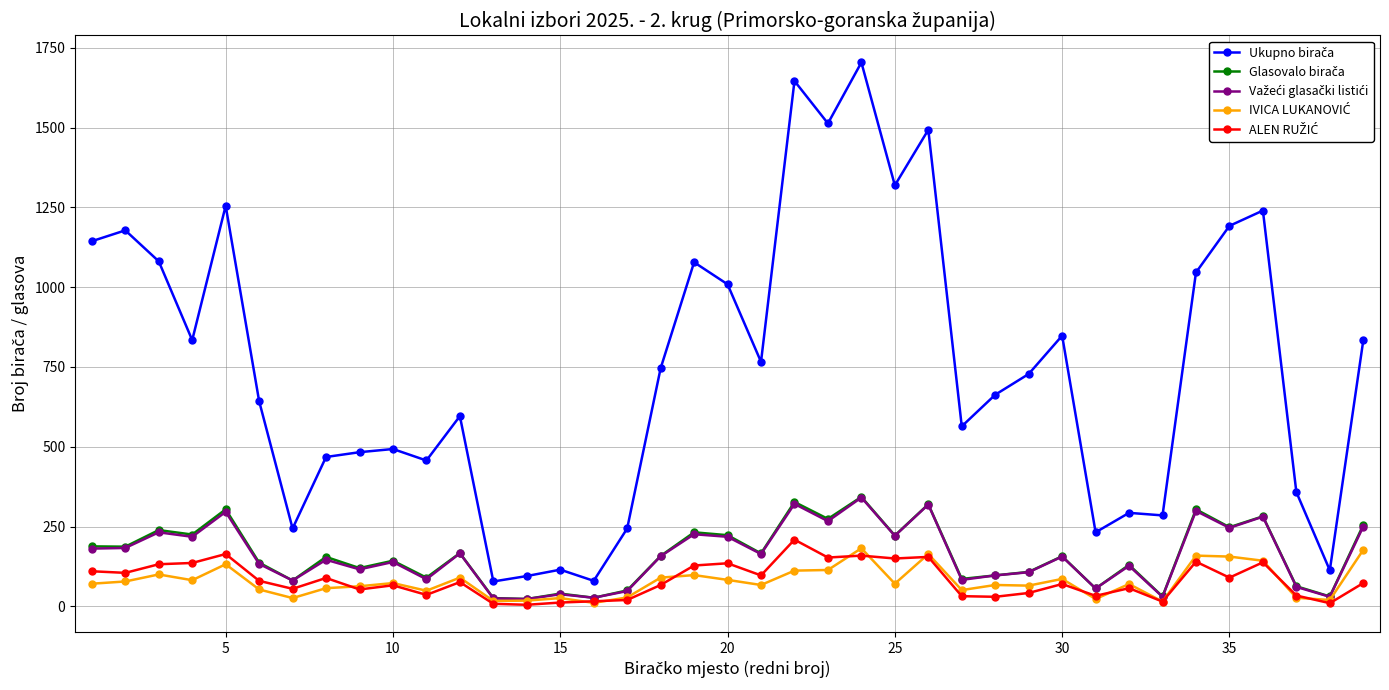

What is the maximum value shown in the chart?

1704